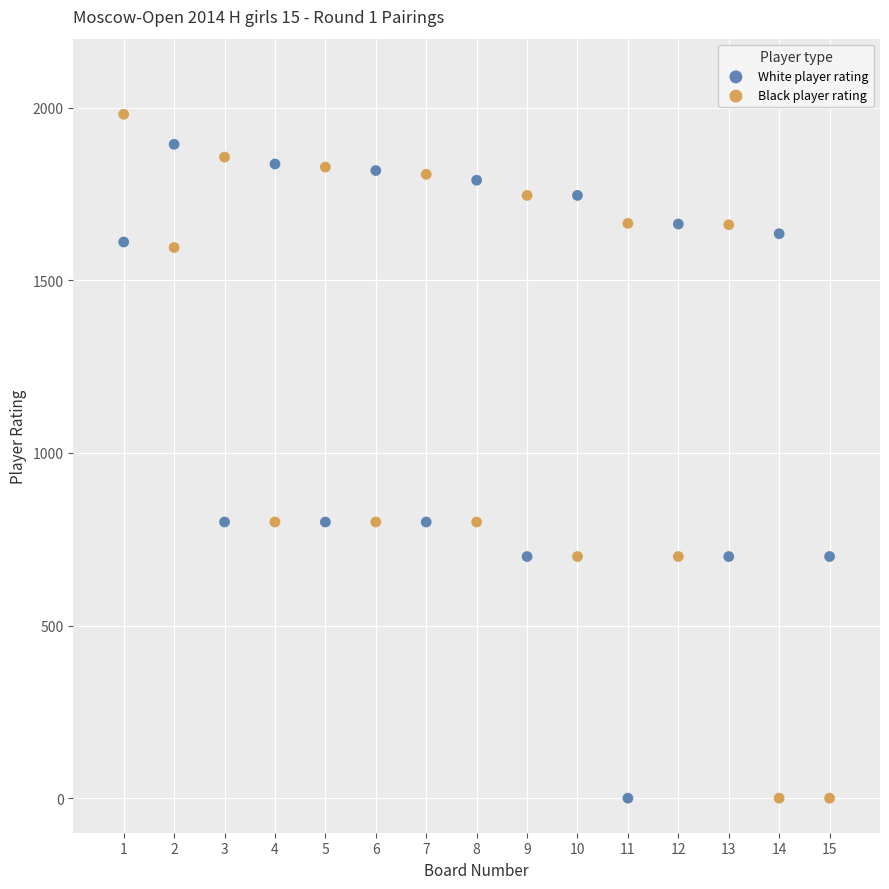

Across all data points, what is the range of X values (max minus min)?

14